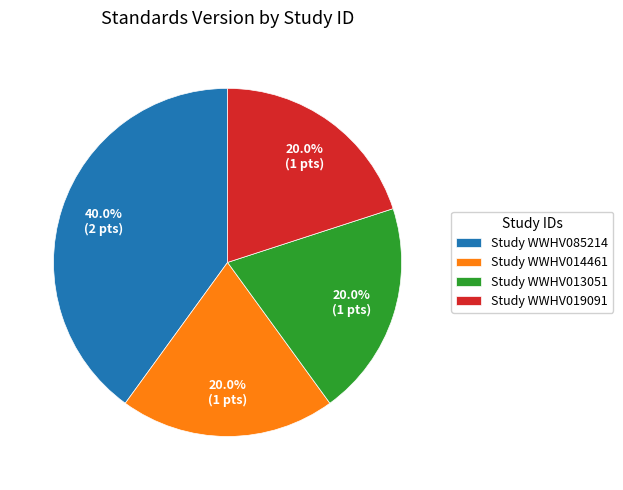

Does any single category account for the majority?

No